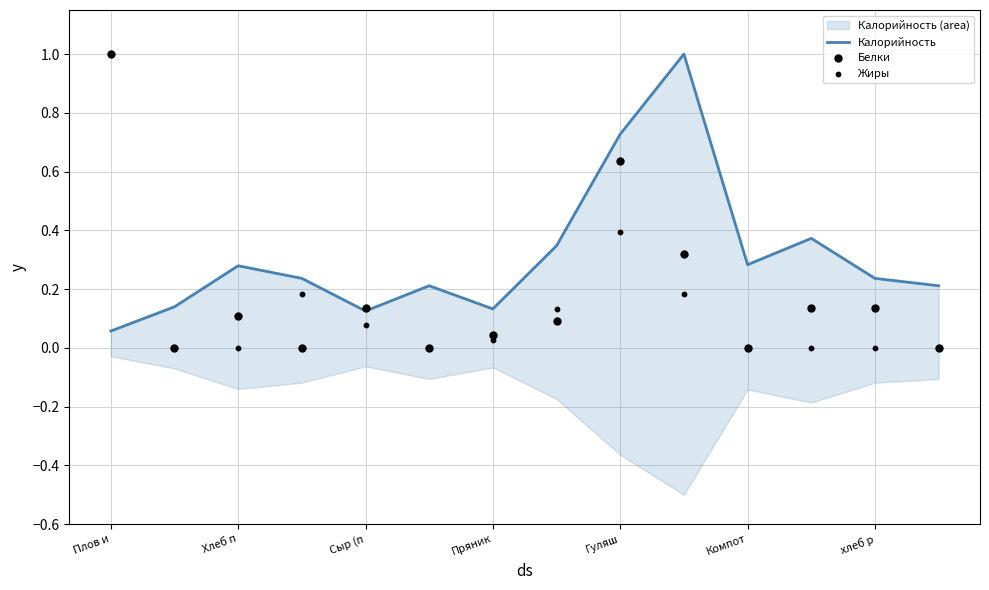

At which category is the sum across all series the highest?

Плов и